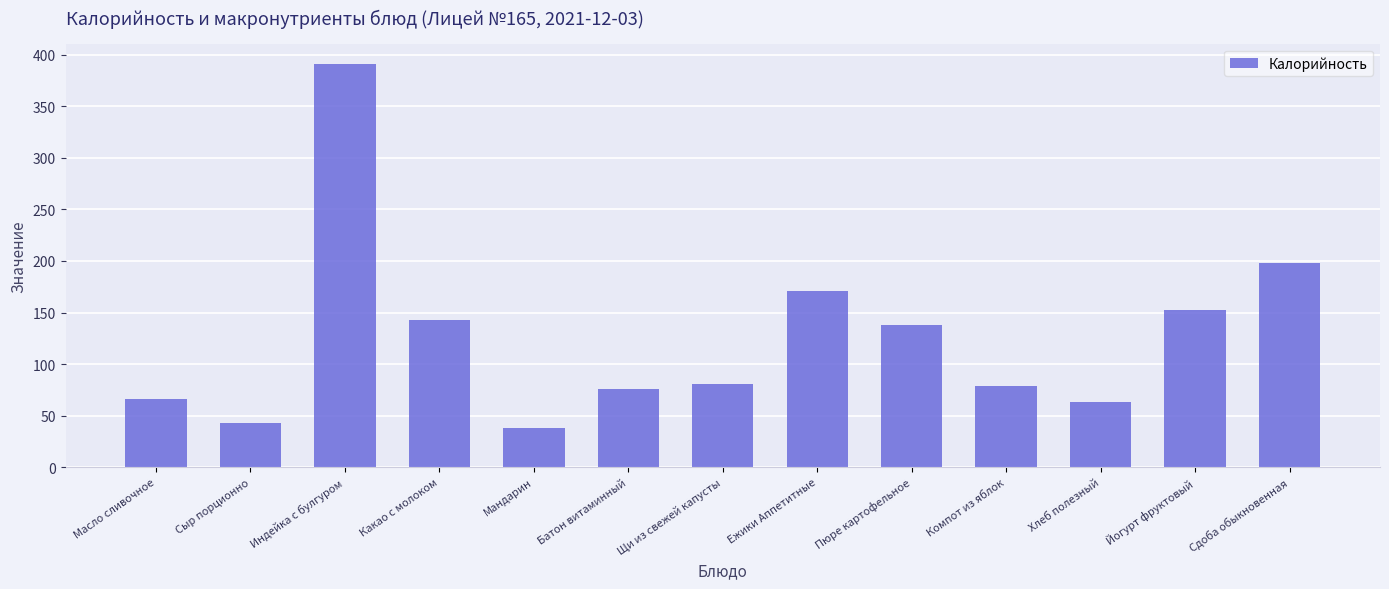

True or false: the data shows 102.0 at Батон витаминный.

False